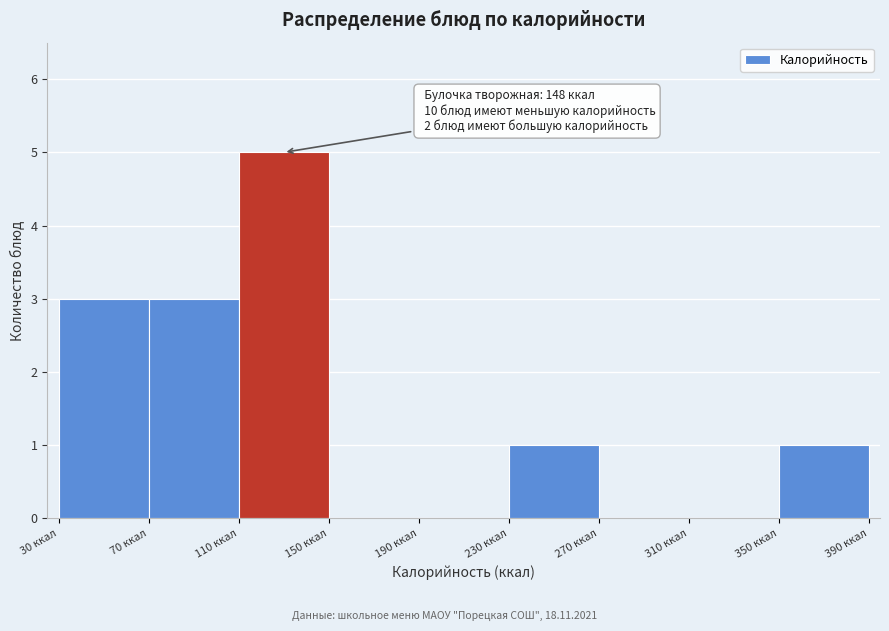

Over which range of the x-axis is the bar tallest?

110 to 150